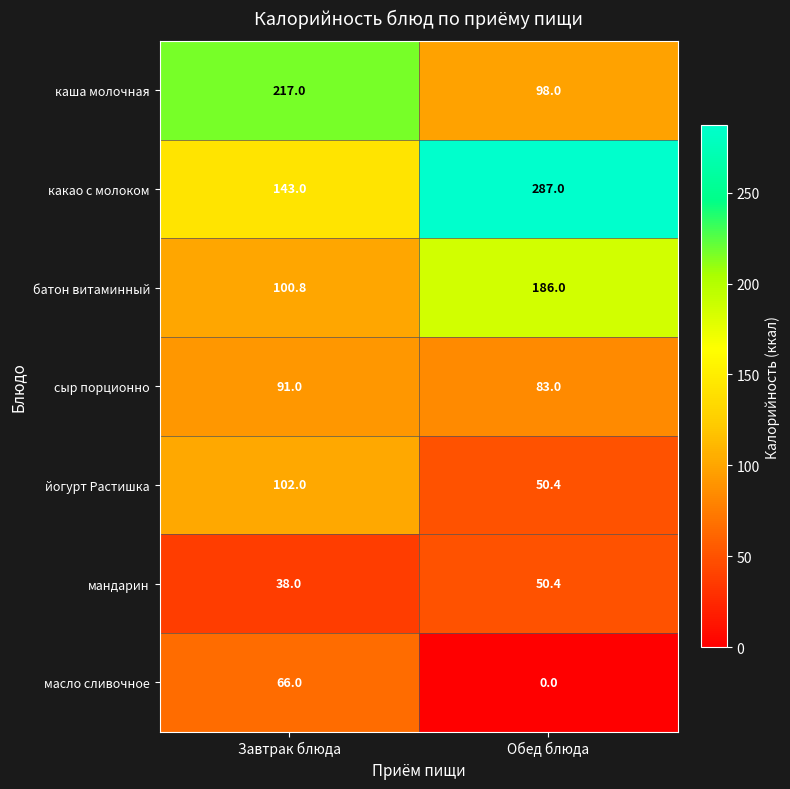

At how many categories does at least one series exceed 133?

2